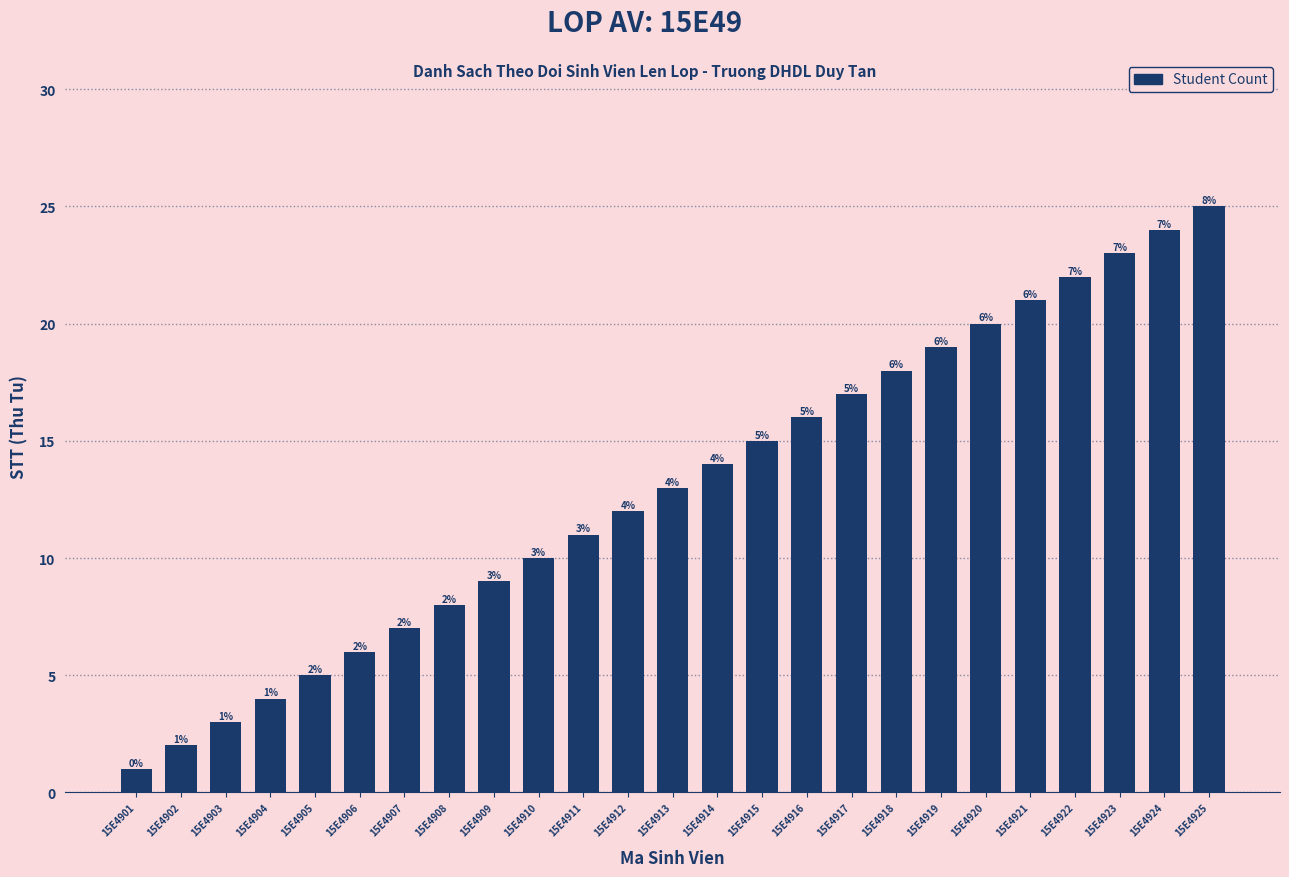

What is the ratio of the value at 15E4906 to the value at 15E4902?

3.0